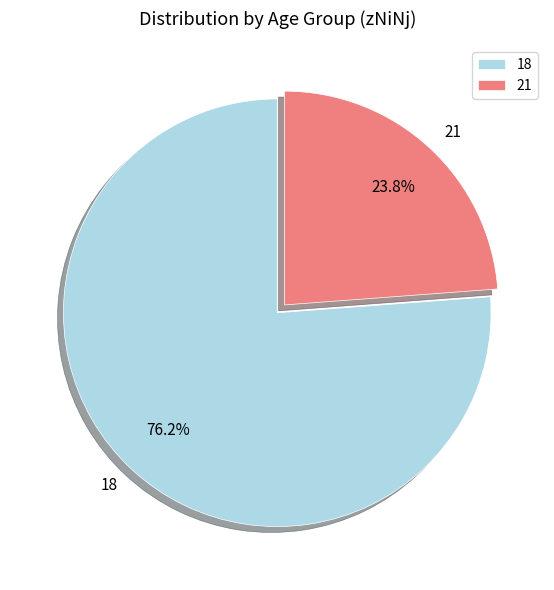

To the nearest percent, what percentage of the pie is 21?

24%